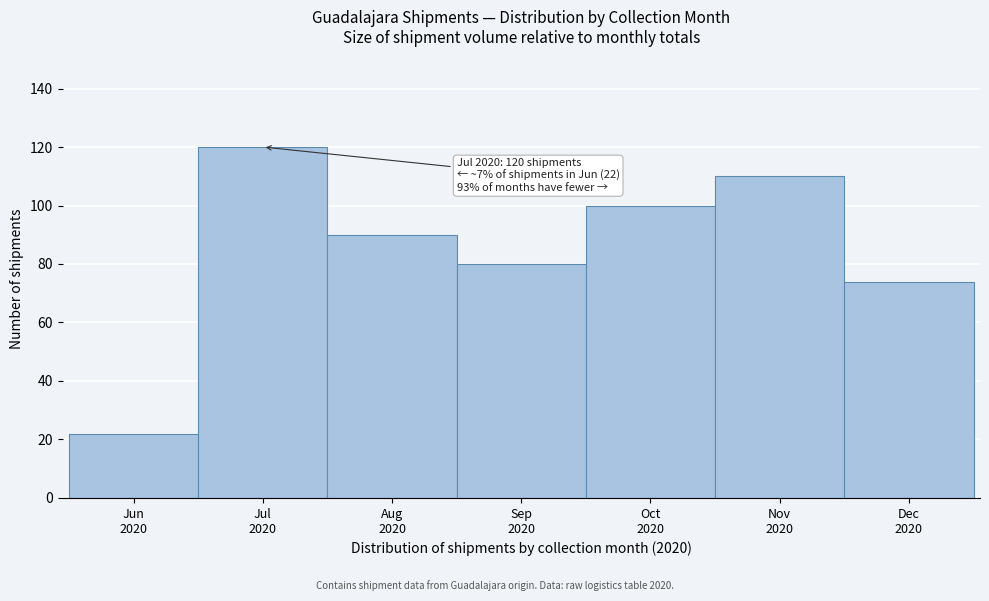

Reading left to right, what are all the values shown in this chart?

22	120	90	80	100	110	74